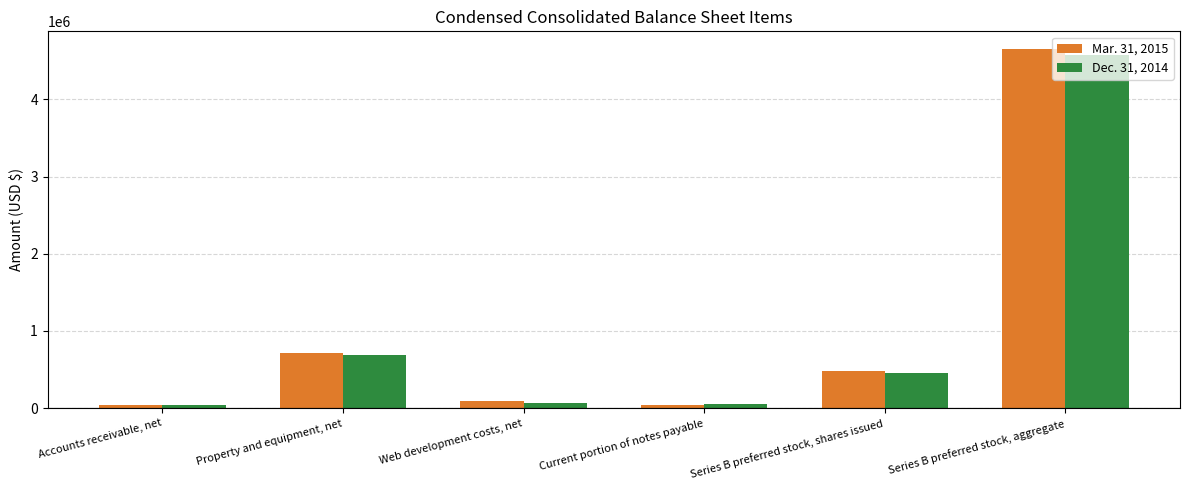

Which series has the largest range (max minus min)?

Mar. 31, 2015